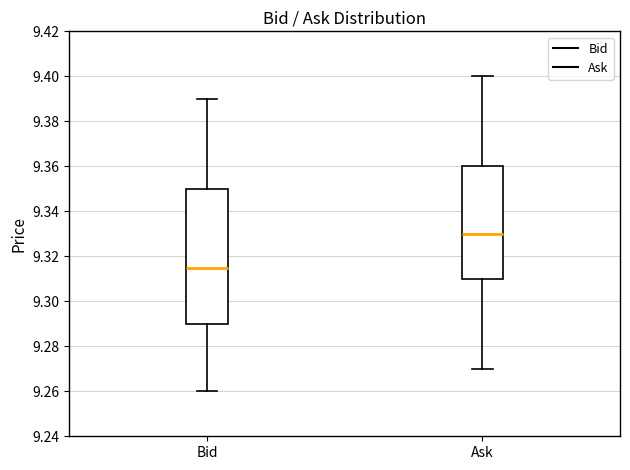

Which box has the lowest median line?

Bid